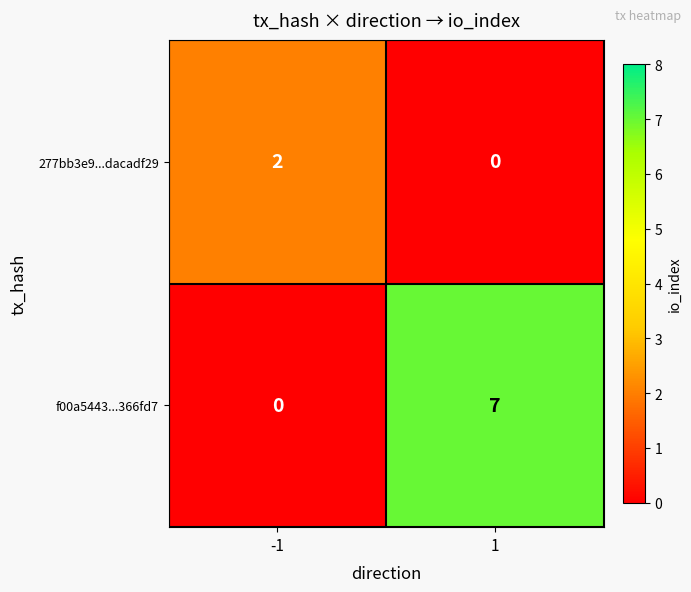

What is the difference between the maximum and minimum values in the f00a5443...366fd7 series?

7